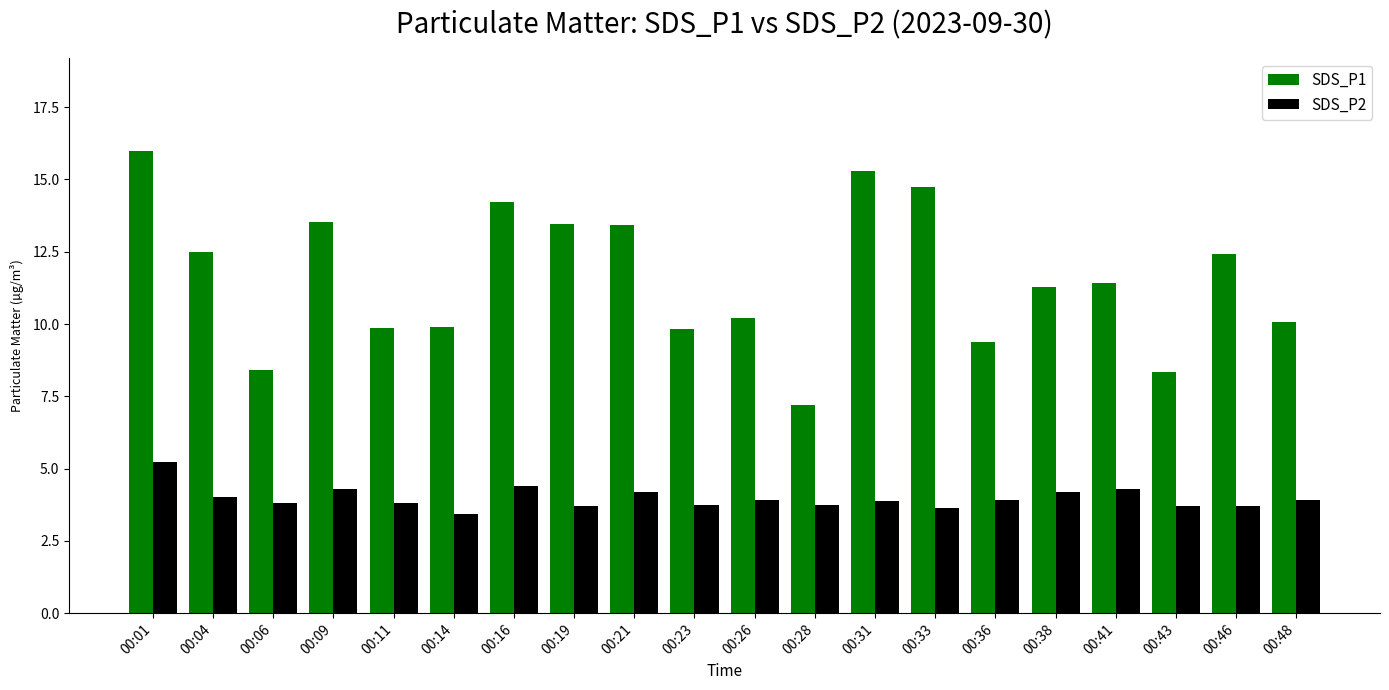

What is the smallest value displayed?

3.4